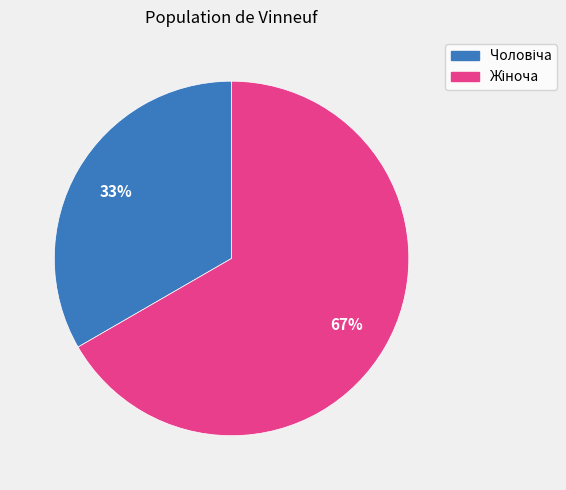

To the nearest percent, what is the average slice percentage?

50%